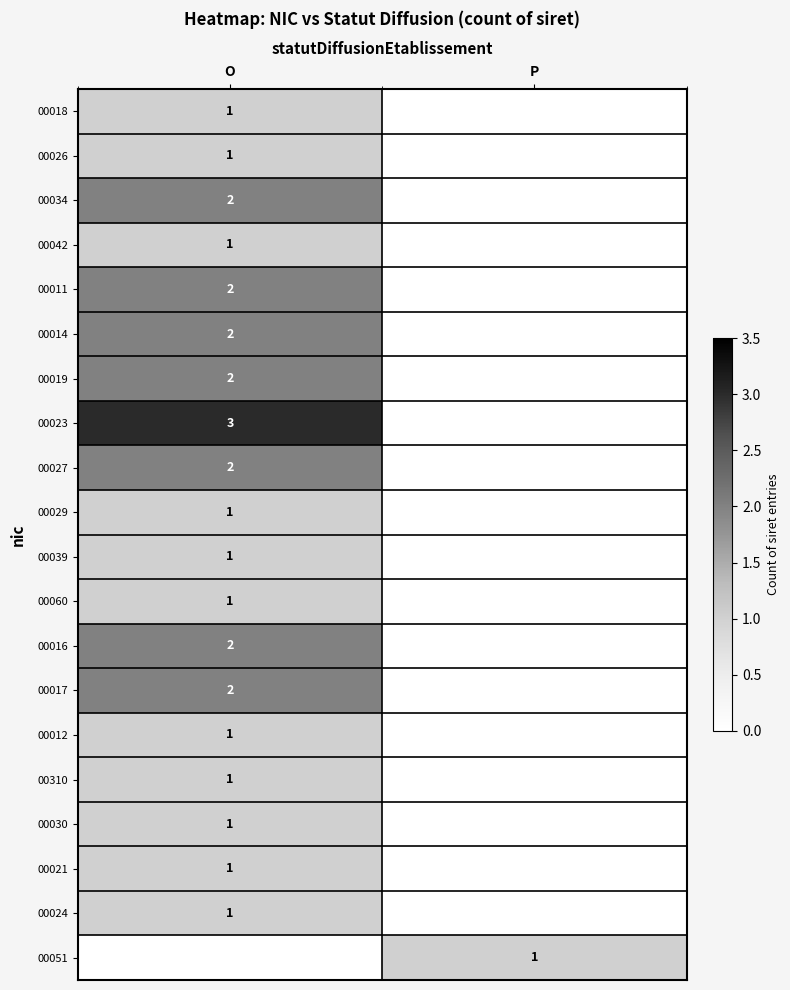

Which has a higher value, O or P?

O